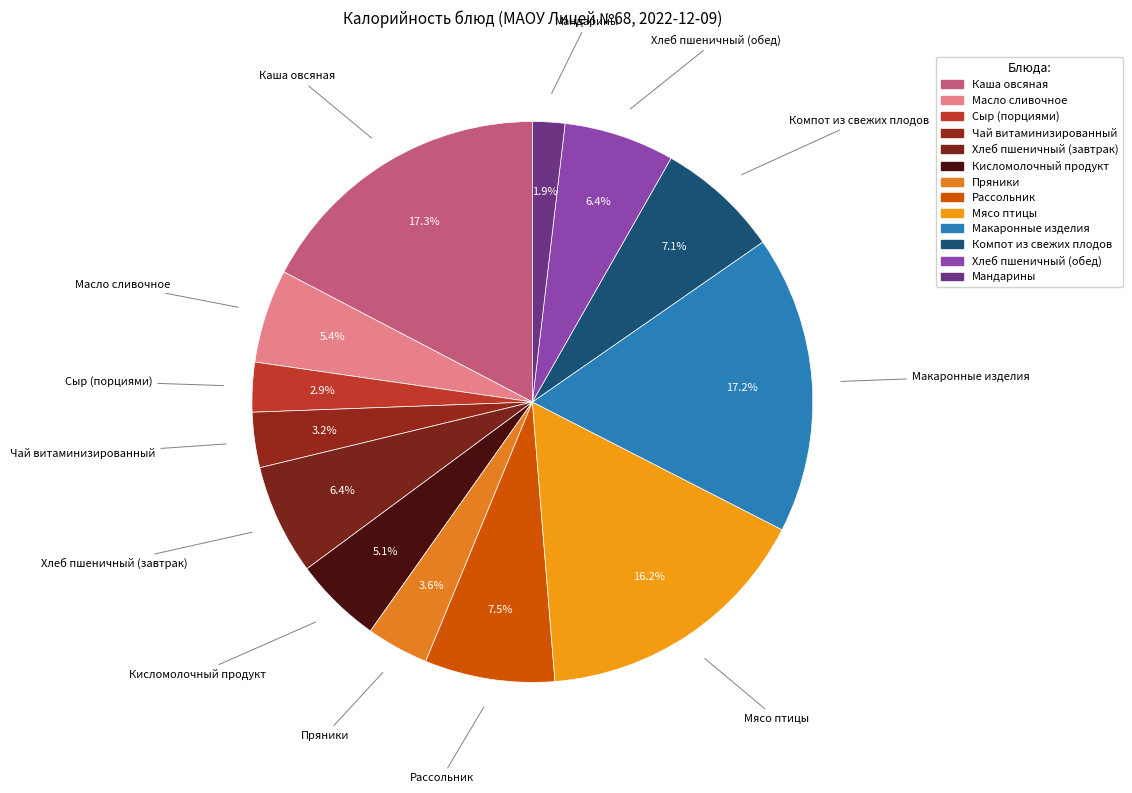

Combined, what portion of the pie is Компот из свежих плодов and Сыр (порциями)?

10.0%